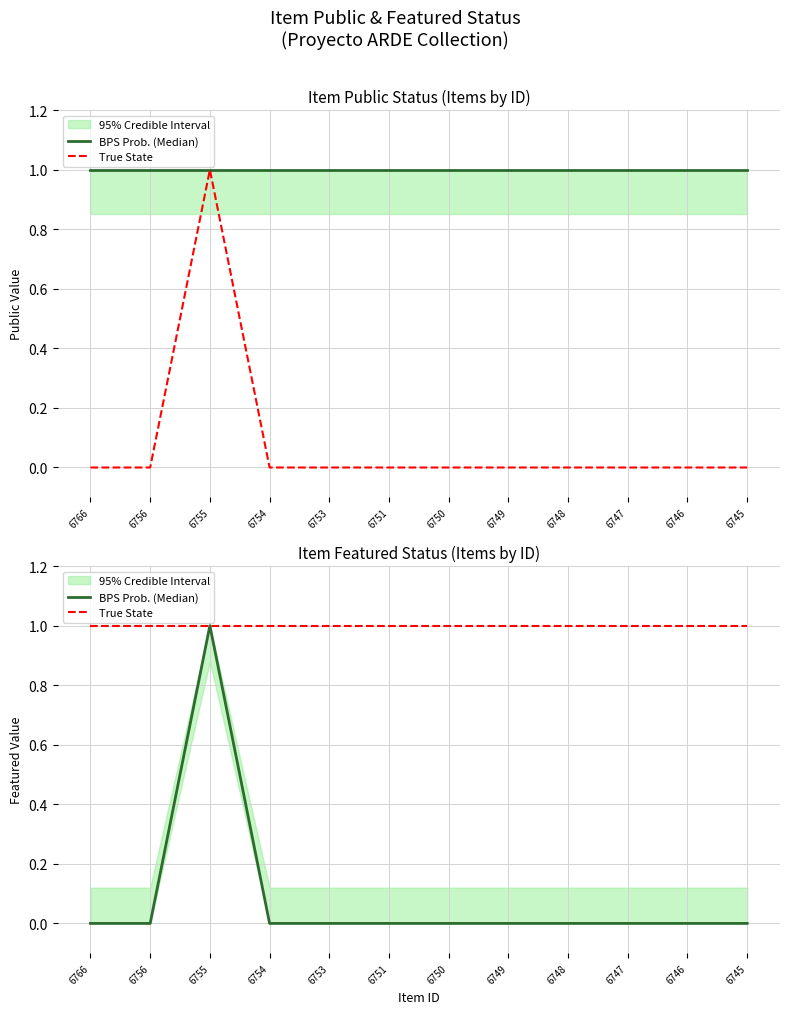

Rank the series by their maximum value, from highest to lowest.

BPS Prob. (Median), True State